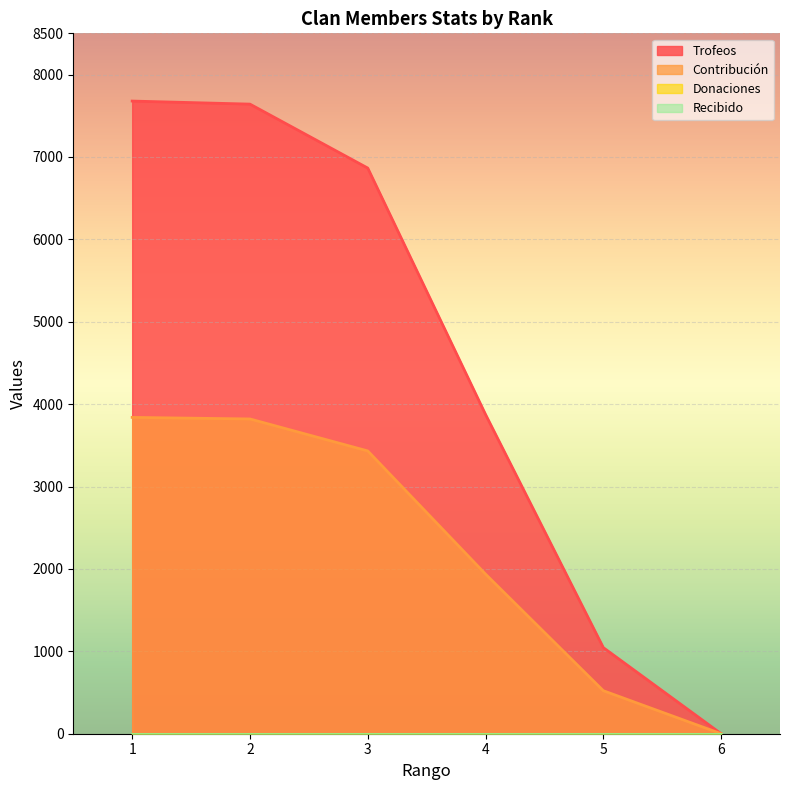

Reading left to right, what are all the values shown in this chart?

Trofeos: 1=7678	2=7641	3=6865	4=3875	5=1045	6=0
Contribución: 1=3839	2=3820	3=3432	4=1937	5=522	6=0